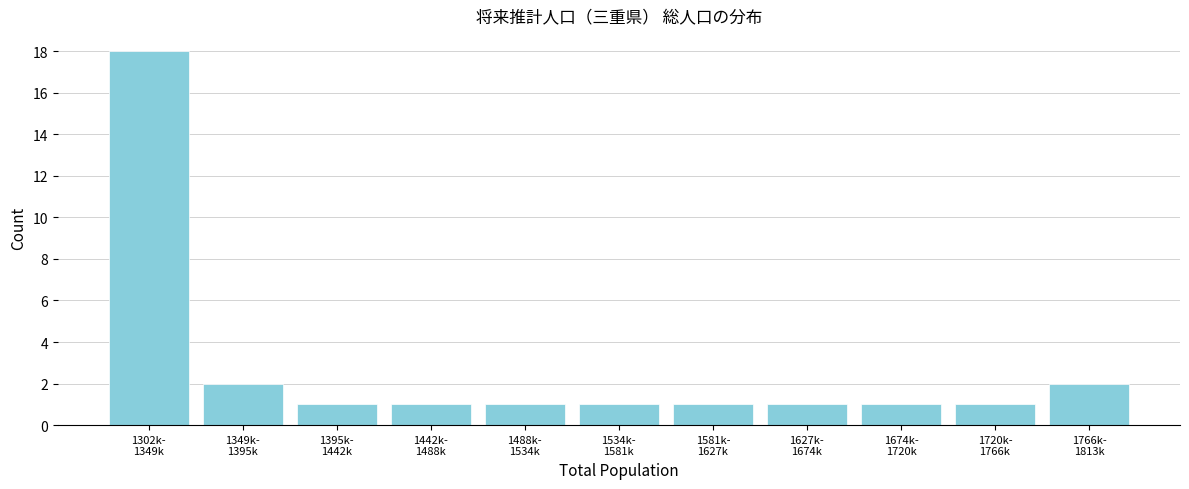

Reading left to right, extract all data points from this chart.

18	2	1	1	1	1	1	1	1	1	2